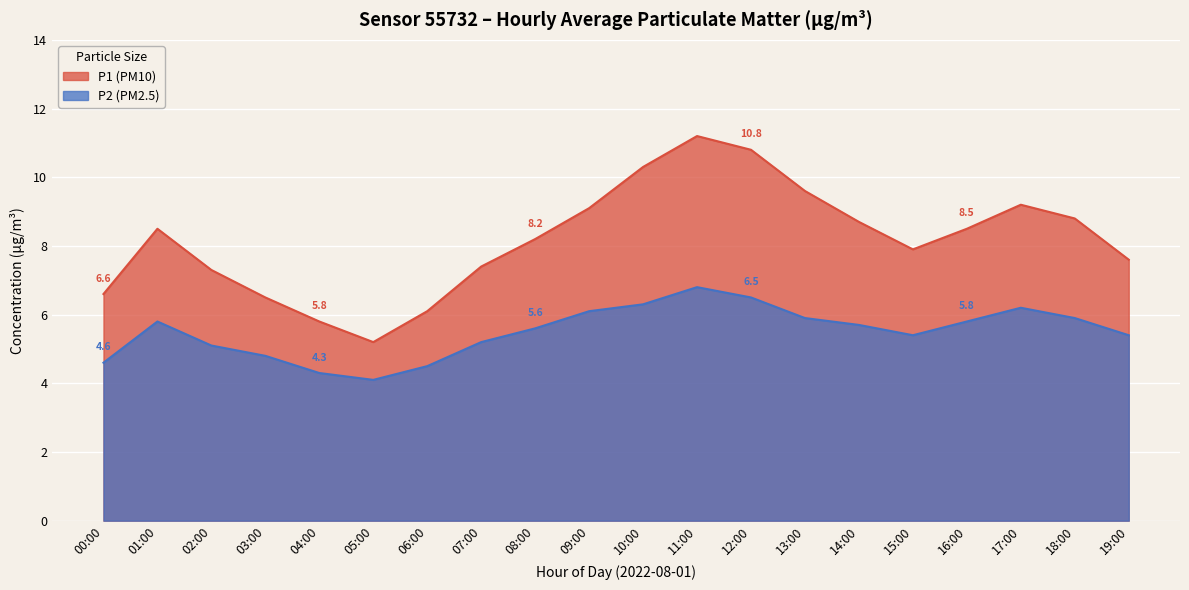

At which label does P1 (PM10) reach its minimum?

05:00